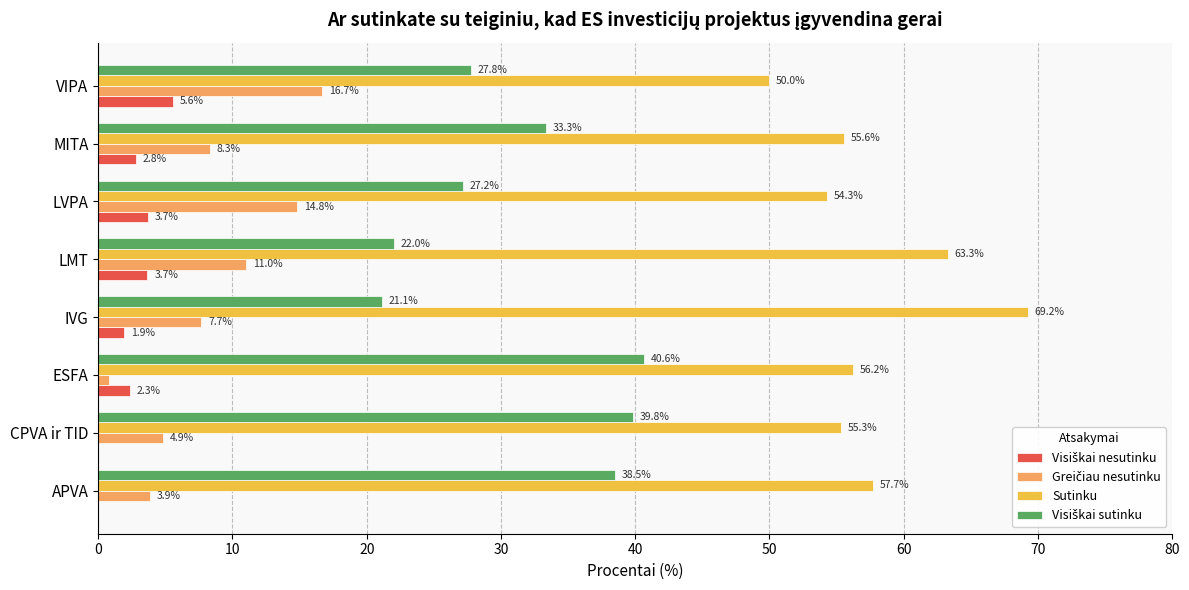

At which category does the chart reach its peak across all series?

IVG